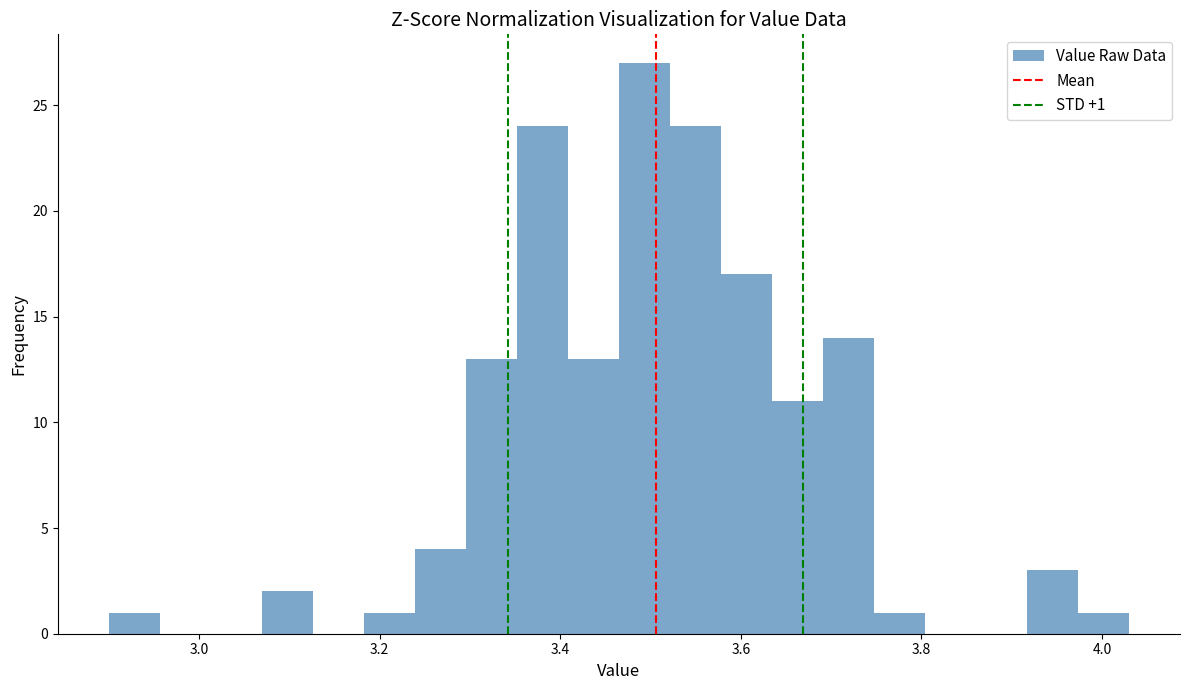

Read against the x-axis, roughly where is the centre of the tallest bar?

3.50